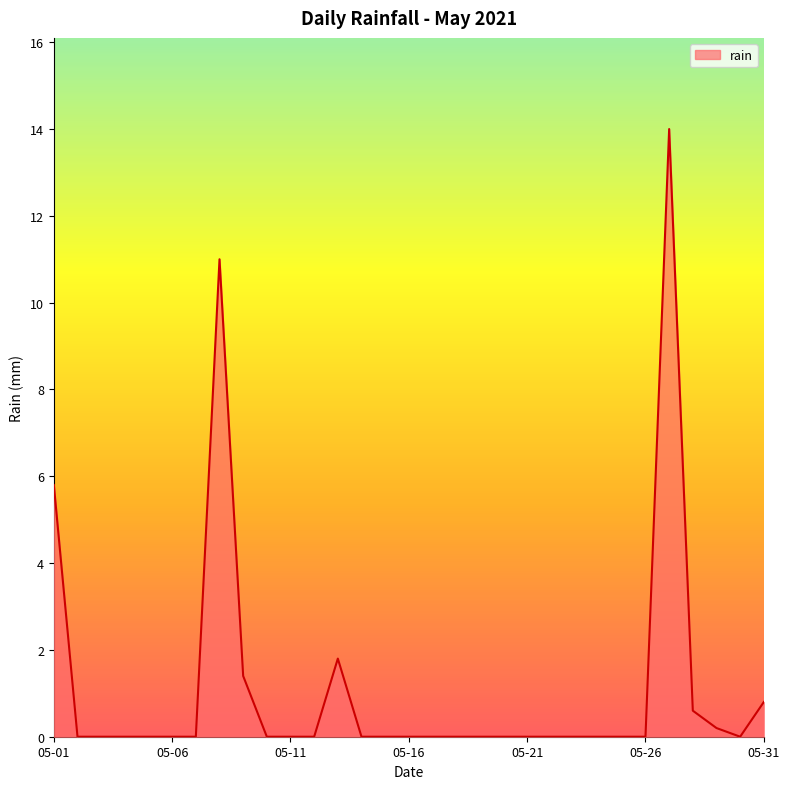

Reading left to right, extract all data points from this chart.

5.8	0.0	0.0	0.0	0.0	0.0	0.0	11.0	1.4	0.0	0.0	0.0	1.8	0.0	0.0	0.0	0.0	0.0	0.0	0.0	0.0	0.0	0.0	0.0	0.0	0.0	14.0	0.6	0.2	0.0	0.8